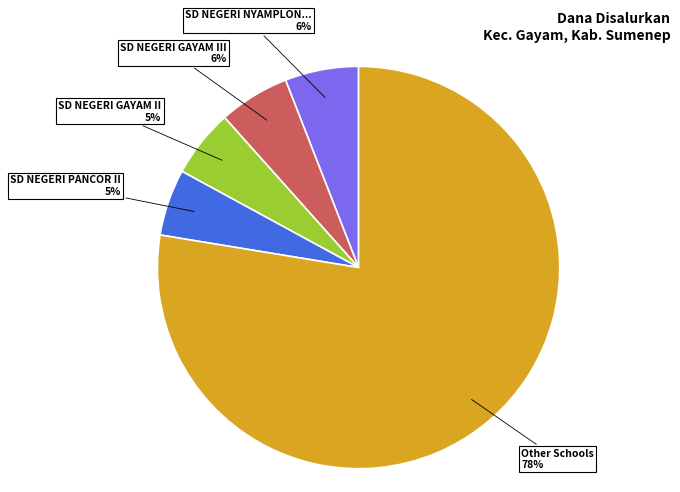

Is there any slice that represents more than half of the pie?

Yes